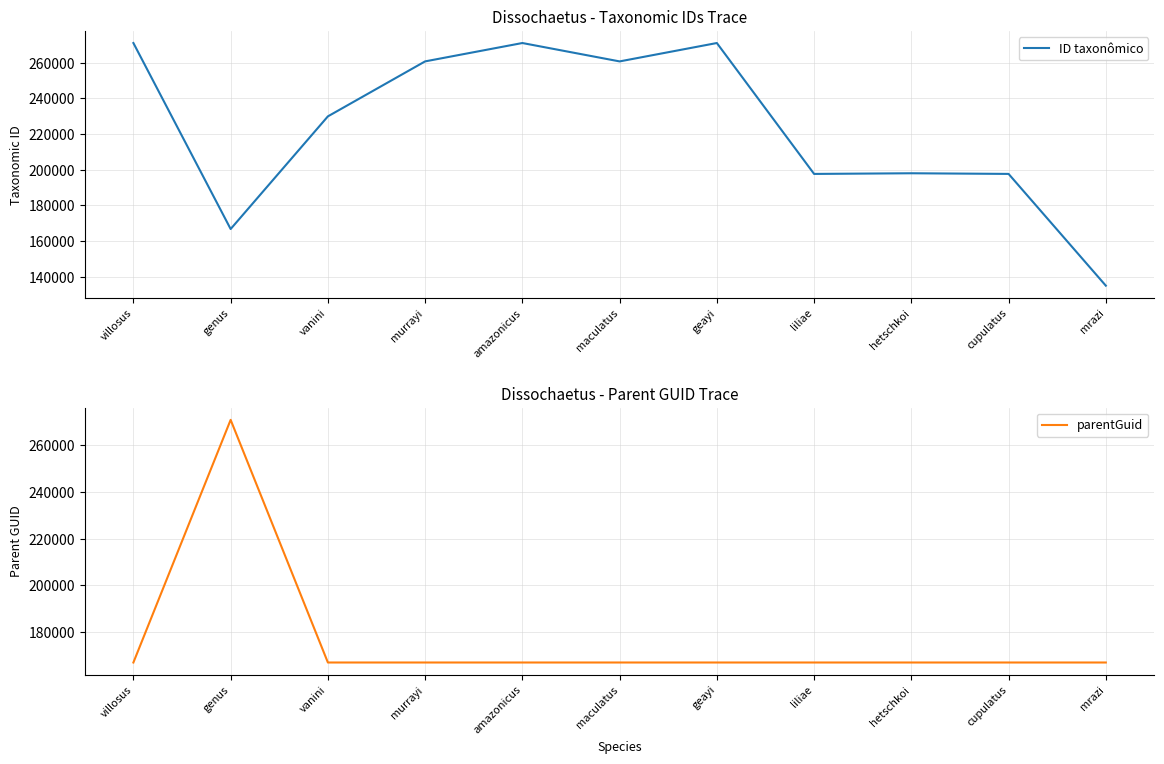

Is the value of ID taxonômico at geayi greater than the value of parentGuid at maculatus?

Yes